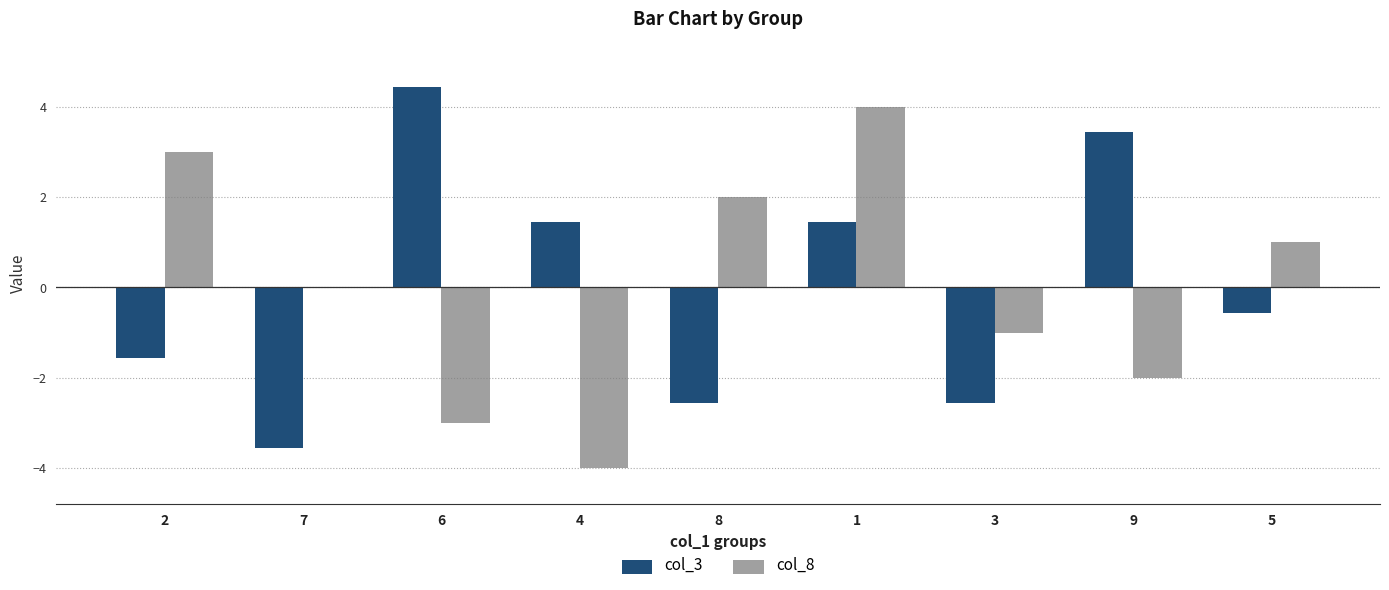

Which series changed the most between 2 and 7?

col_8